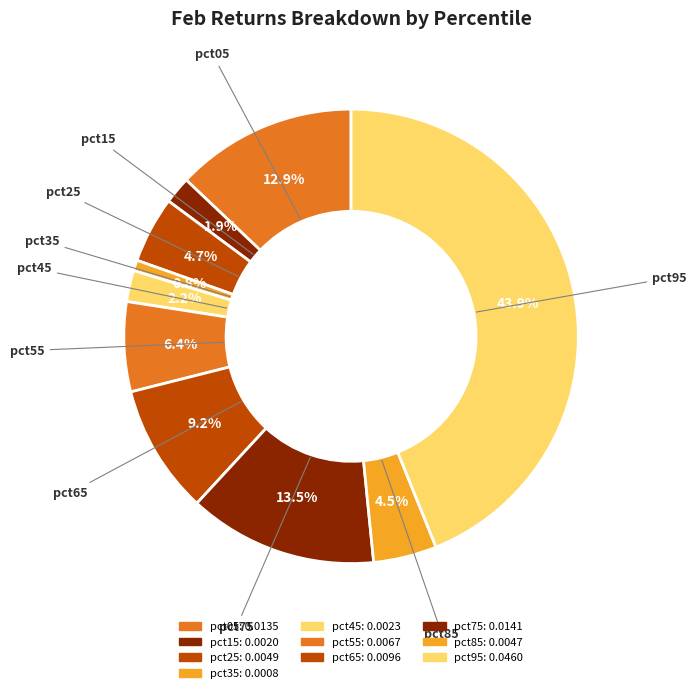

True or false: pct05 accounts for 28% of the total.

False